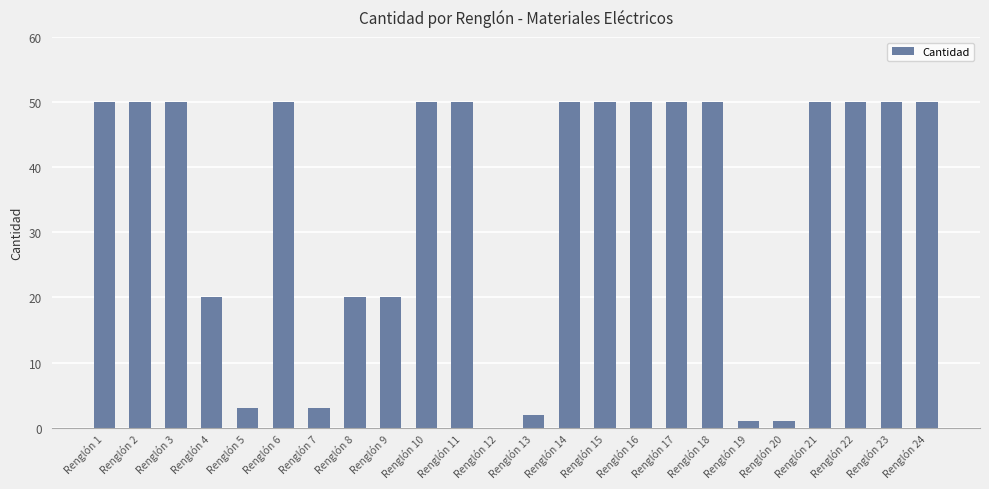

What value does the data have at Renglón 17?

50